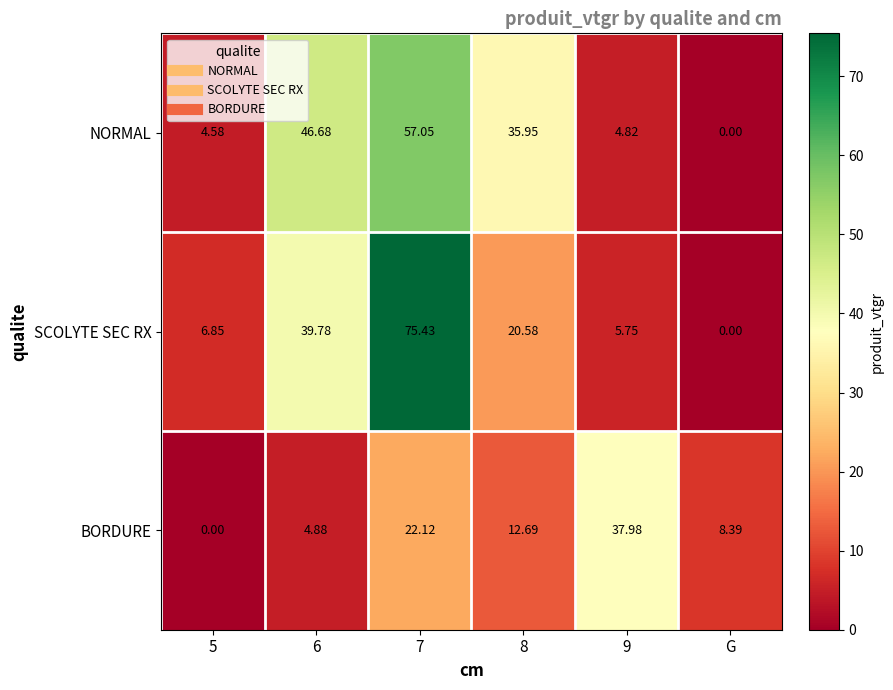

Between 5 and 8, which series saw the biggest shift?

NORMAL